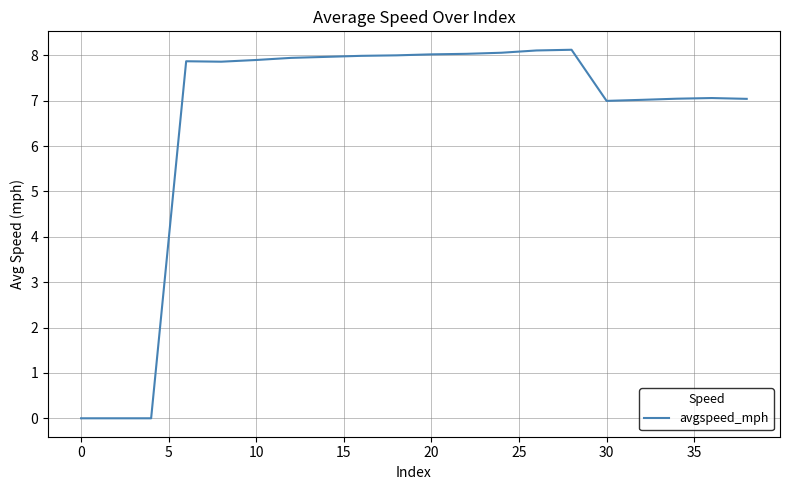

What is the difference between the maximum and minimum values?

8.1